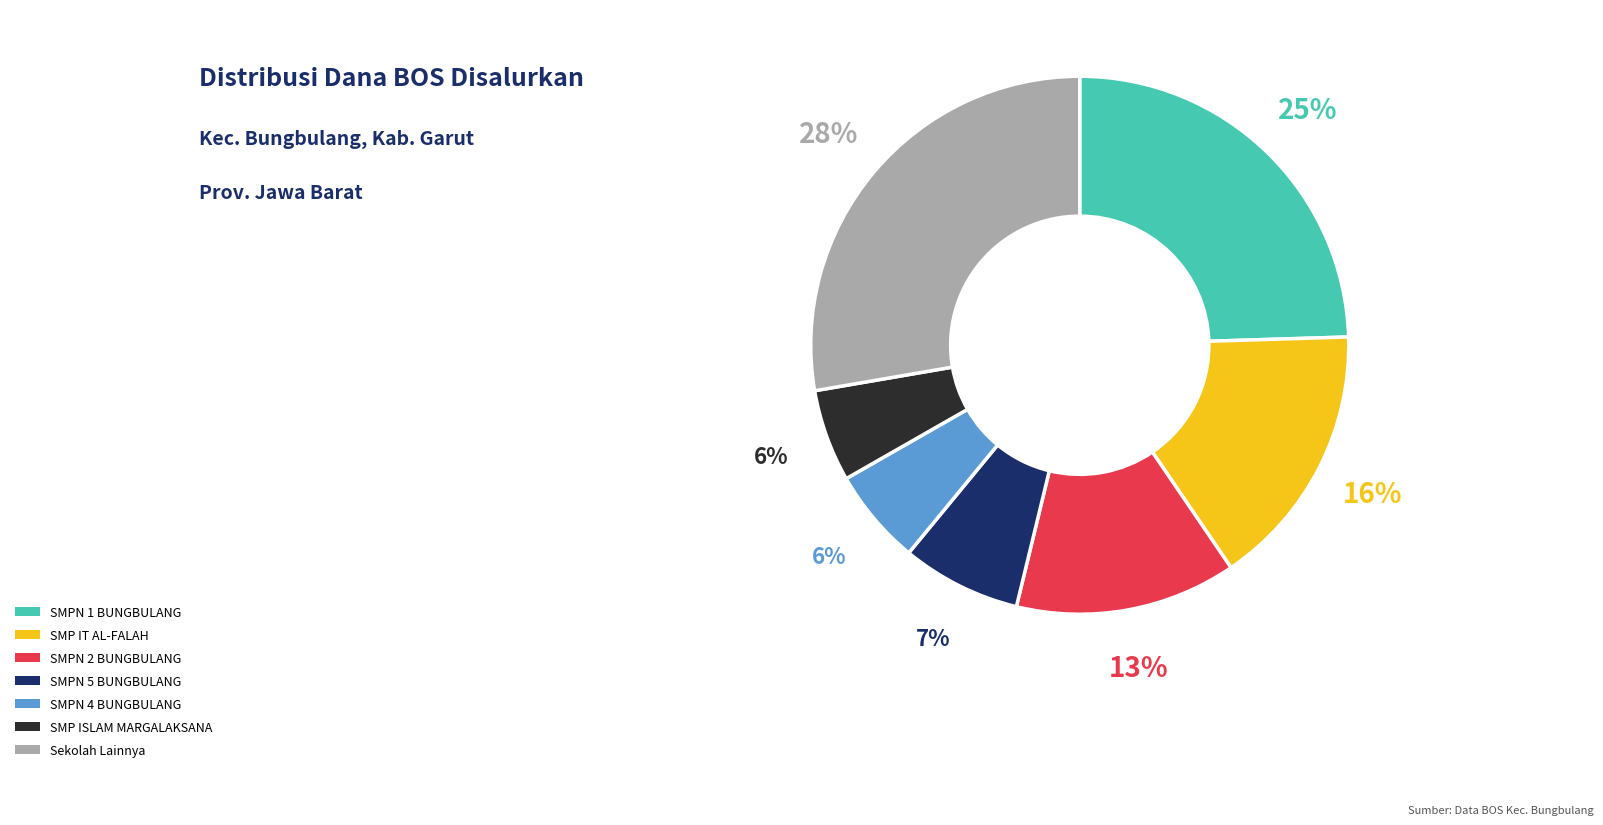

Which category has the biggest portion of the pie?

Sekolah Lainnya